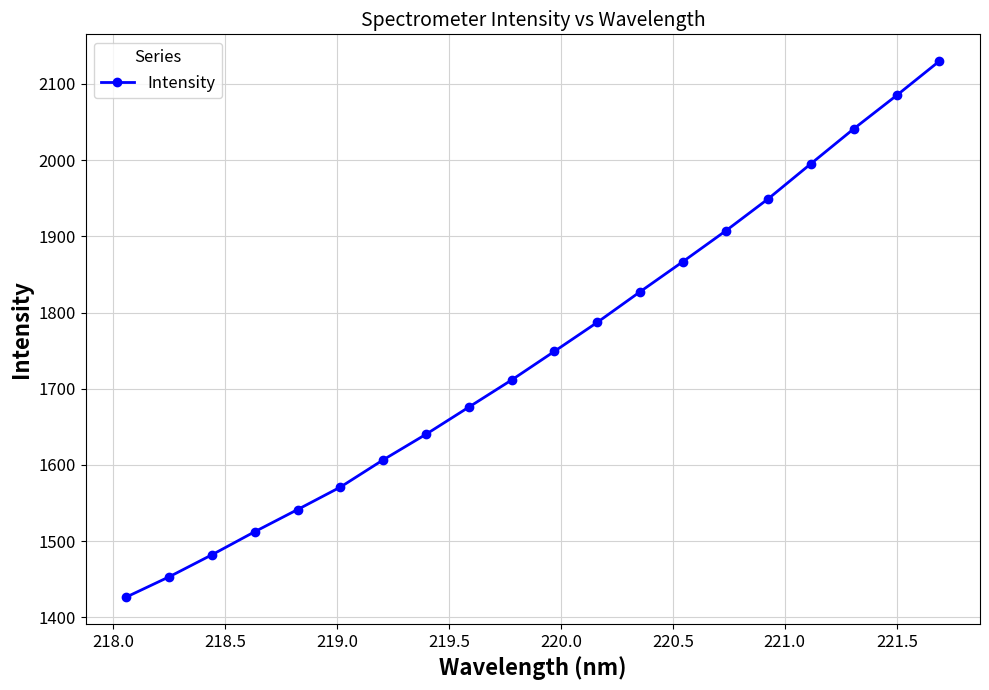

What is the maximum value shown in the chart?

2129.8